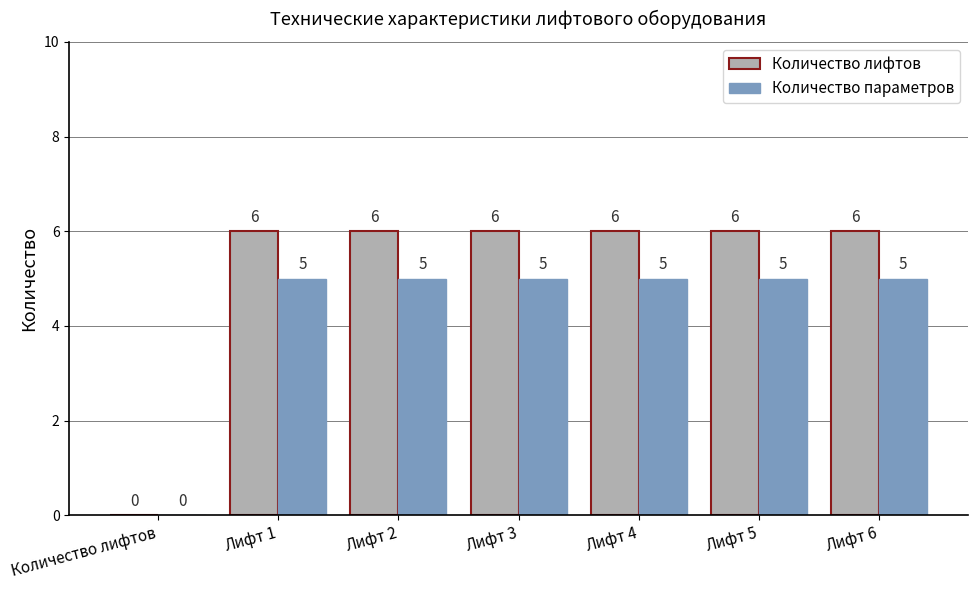

The Количество параметров series shows 5 at Лифт 2. True or false?

True